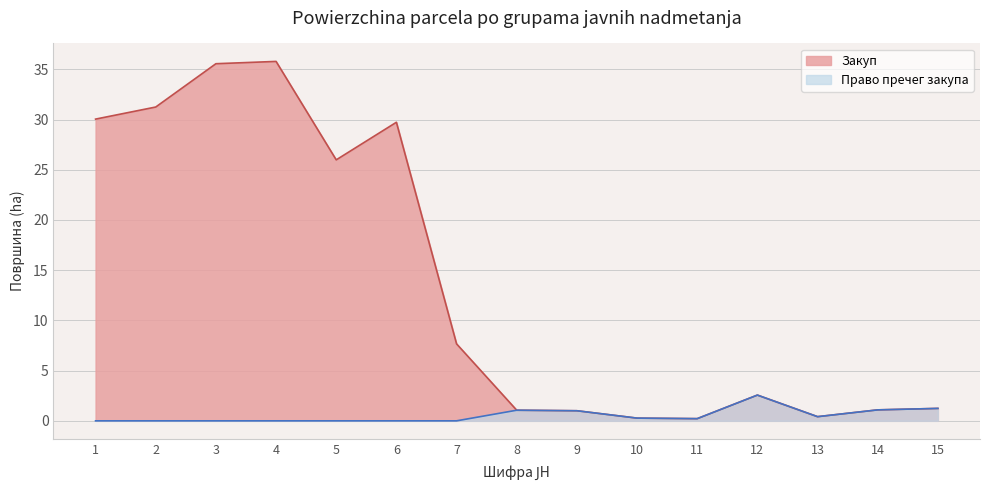

How many series are shown in this chart?

2